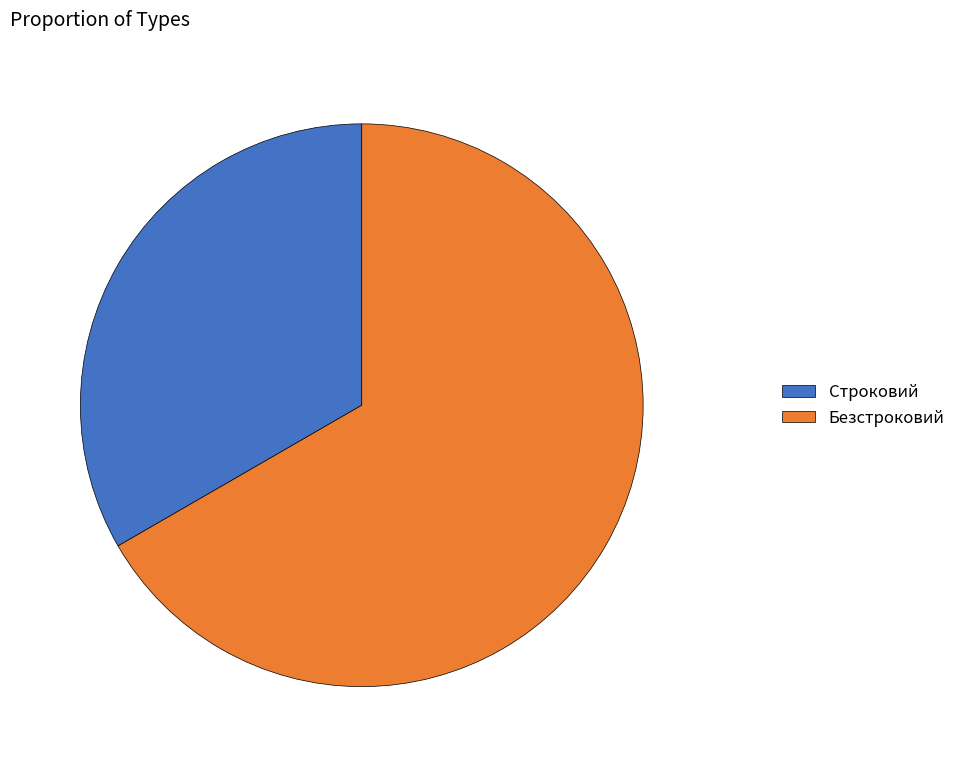

Which slice is the largest?

Безстроковий